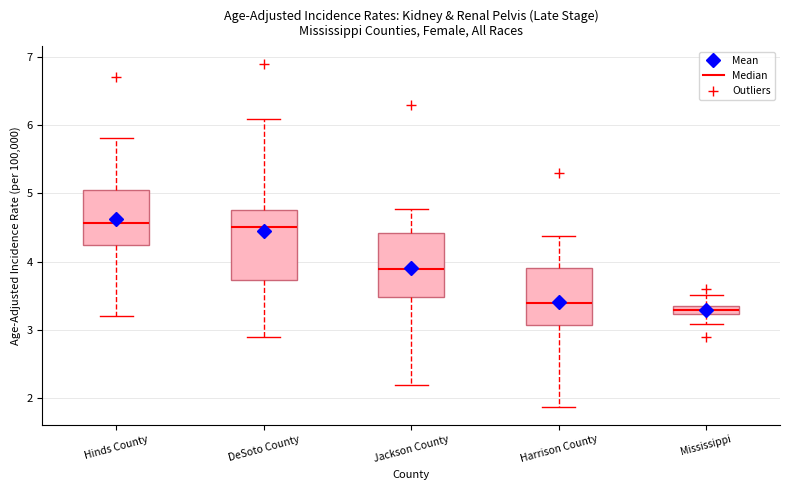

Where does the median line of the box for Hinds County sit on the y-axis? The values are not printed on the chart, so give them approximately, as read against the axis.

4.6